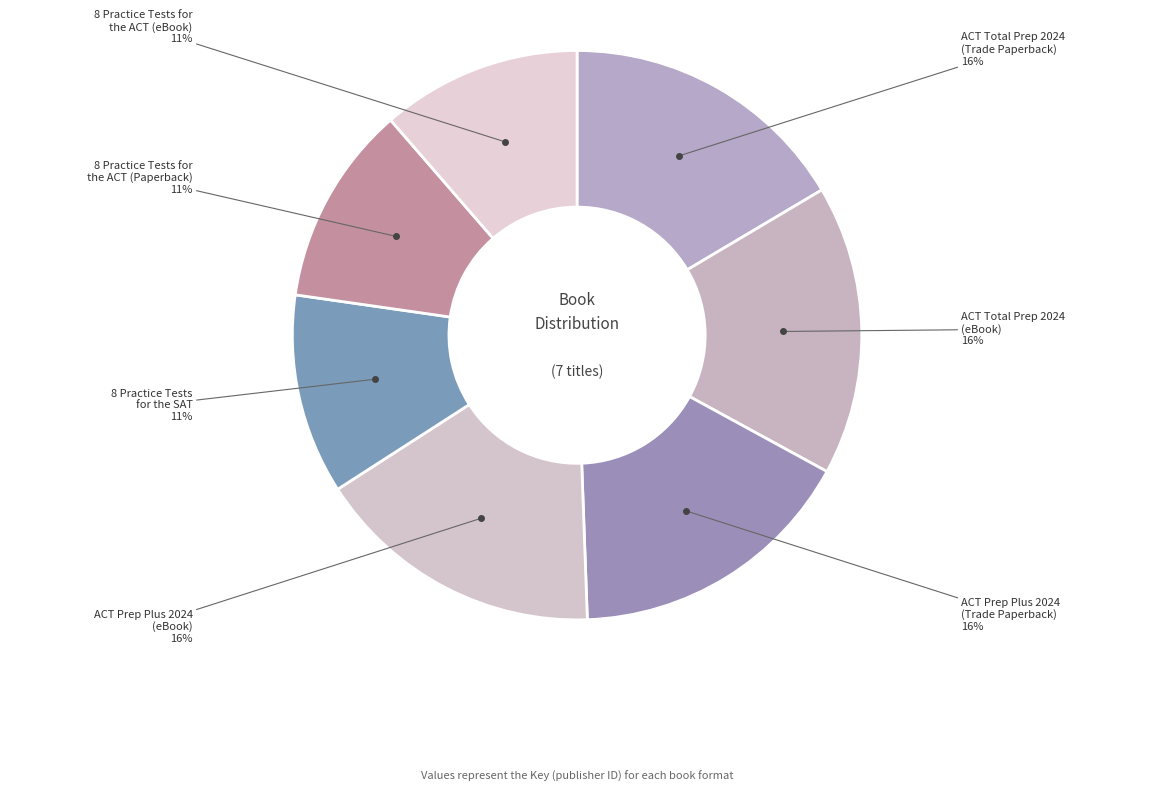

Is there a majority slice in this chart?

No